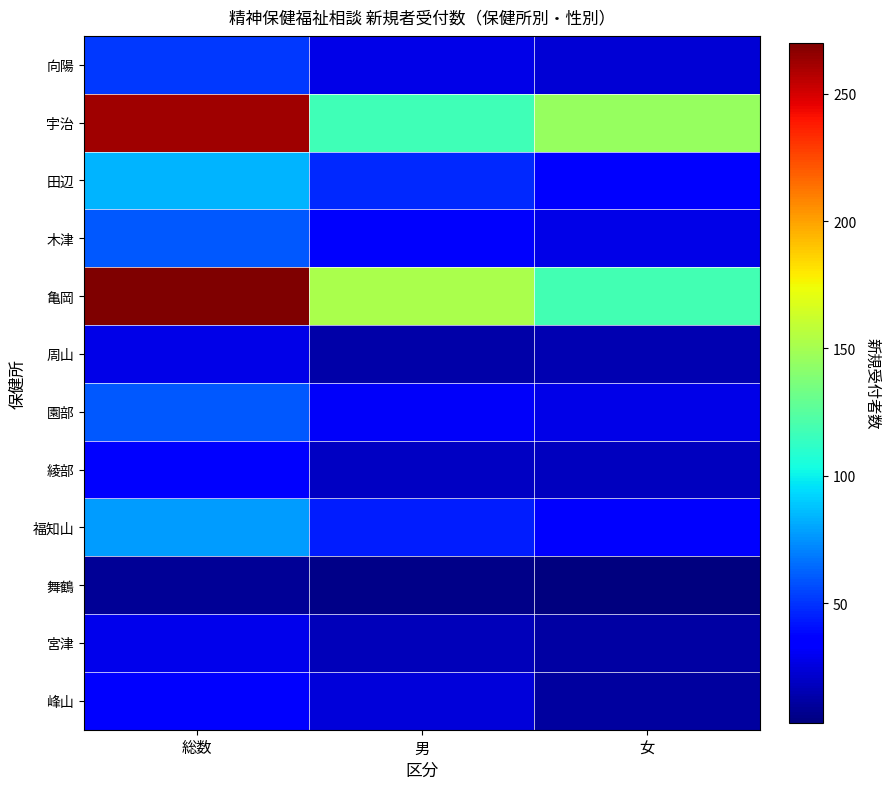

Between 総数 and 男, which is larger?

総数